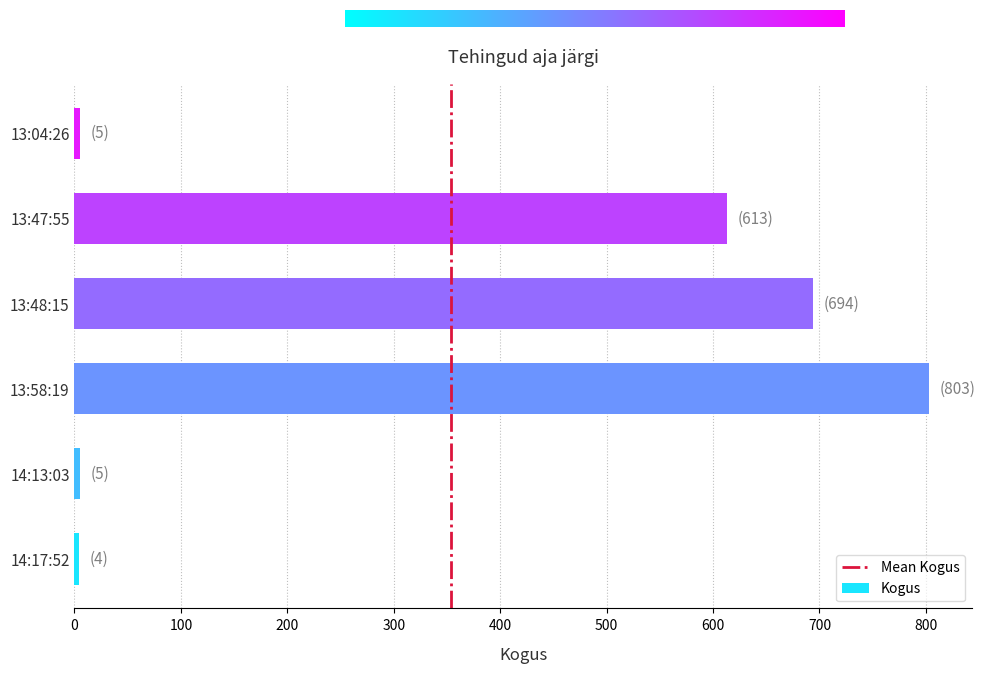

Is it true that the value at 13:48:15 is 955?

False